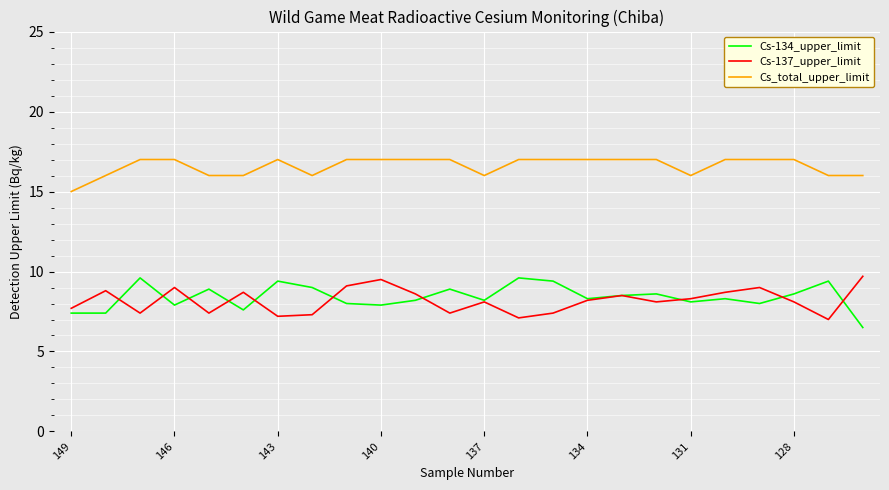

What is the greatest value displayed?

17.0